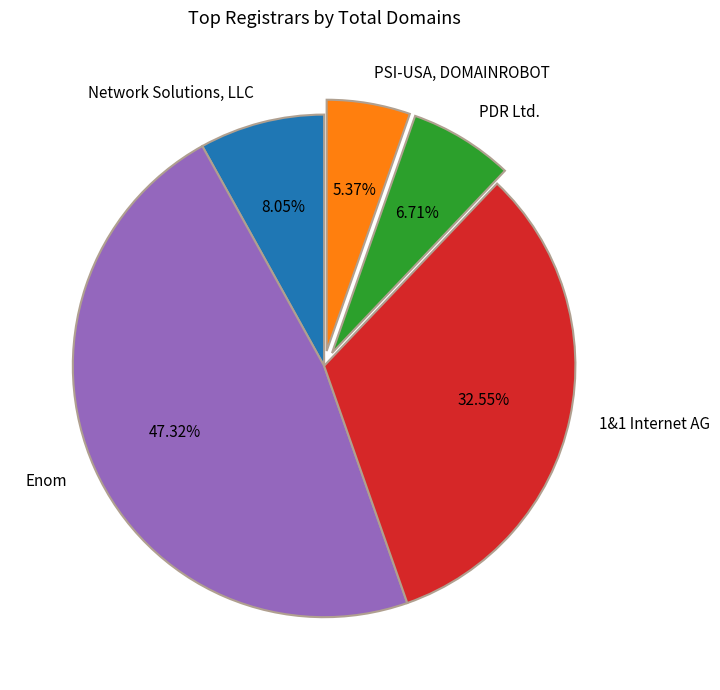

Is there a majority slice in this chart?

No